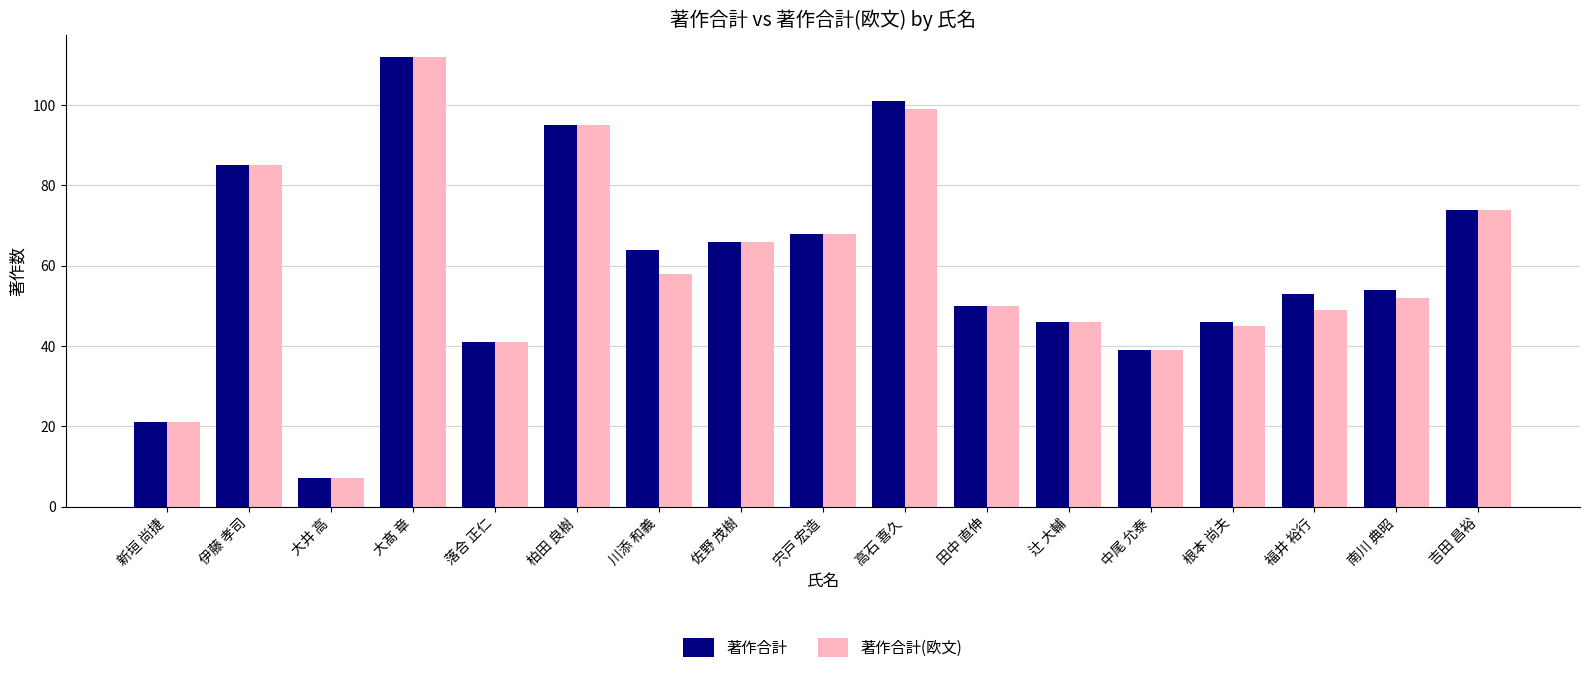

At 川添 和義, list the series in order from smallest to largest.

著作合計(欧文), 著作合計